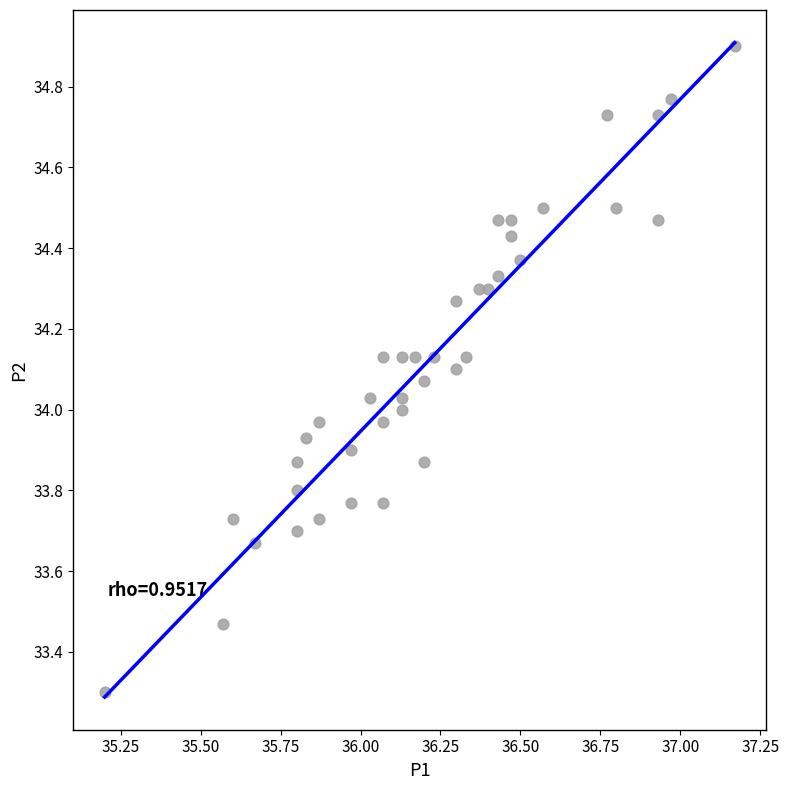

What is the range of Y values (max minus min)?

1.6